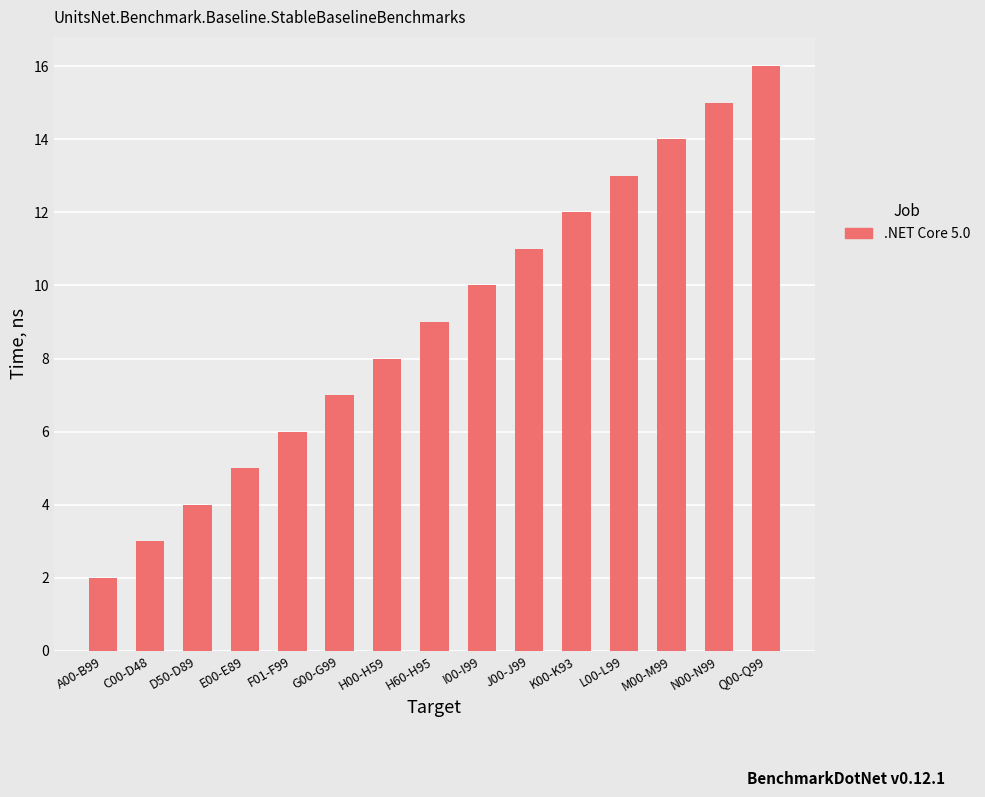

Rank the categories by value from lowest to highest.

A00-B99, C00-D48, D50-D89, E00-E89, F01-F99, G00-G99, H00-H59, H60-H95, I00-I99, J00-J99, K00-K93, L00-L99, M00-M99, N00-N99, Q00-Q99